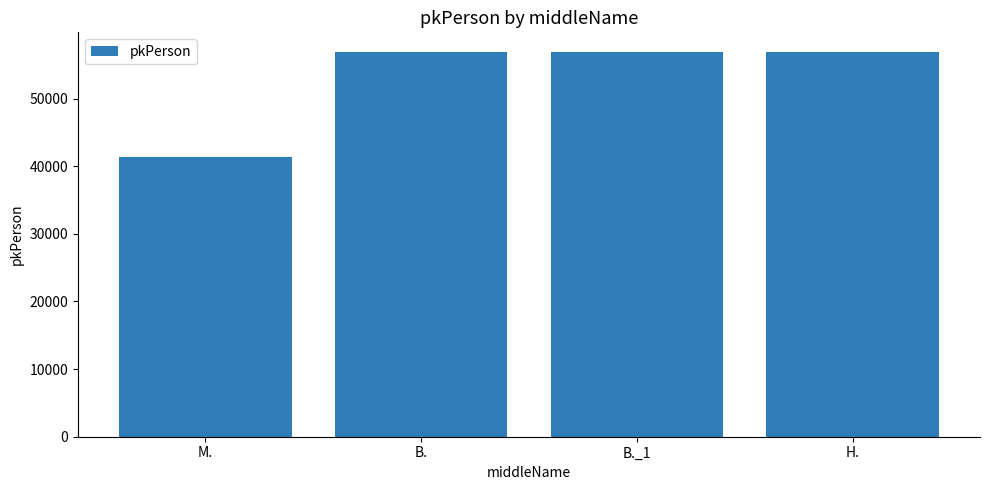

What is the difference between the maximum and minimum values?

15569